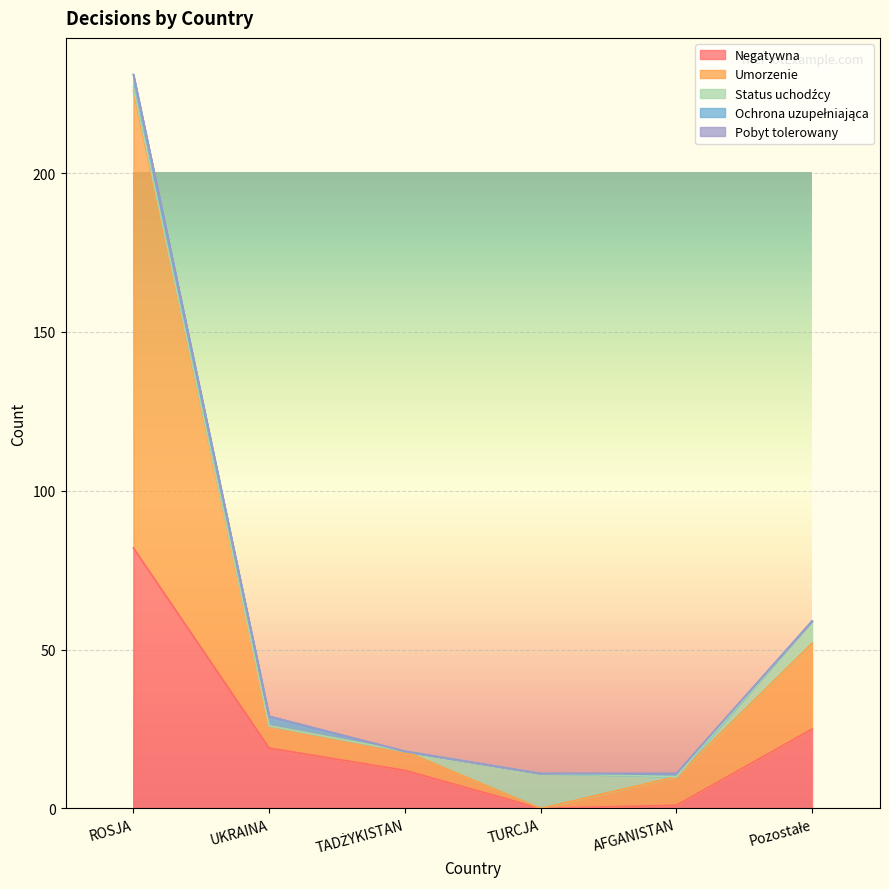

True or false: Pobyt tolerowany and Status uchodźcy cross at least once.

False